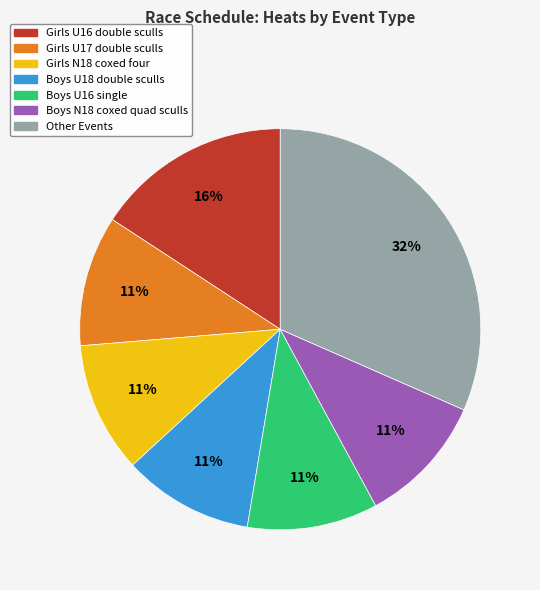

Does any single category account for the majority?

No